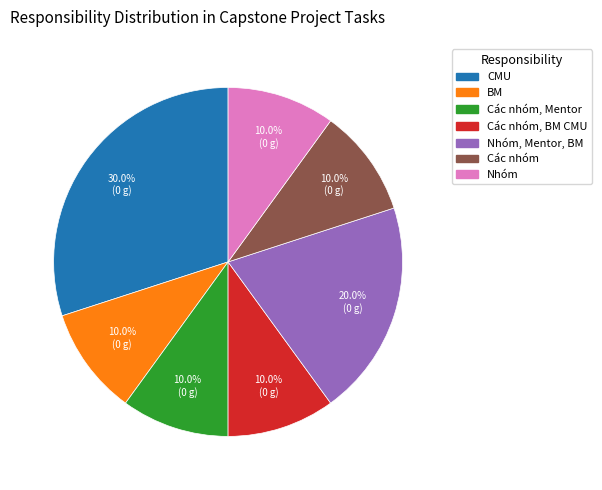

Count the number of slices in the pie.

7